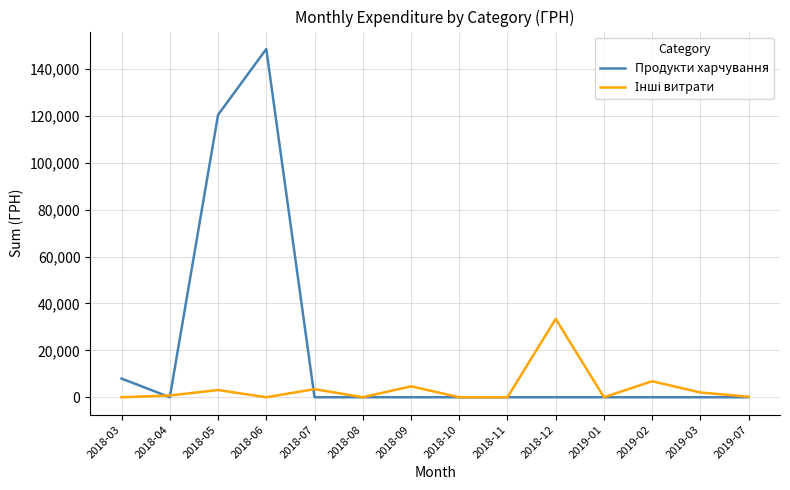

Which series has the largest total across all categories?

Продукти харчування